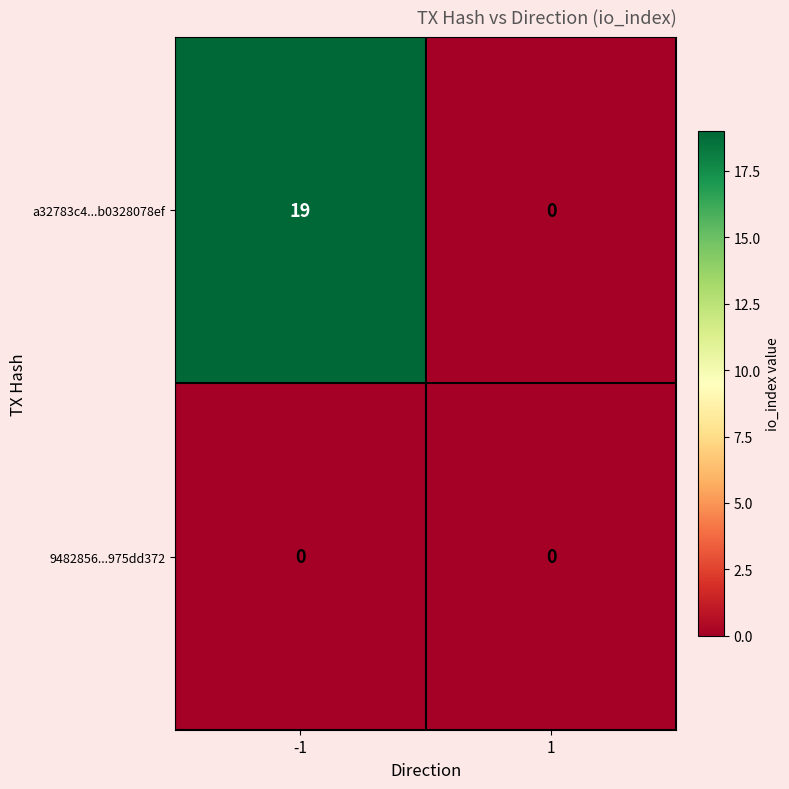

What is the difference between the highest and lowest values at -1?

19